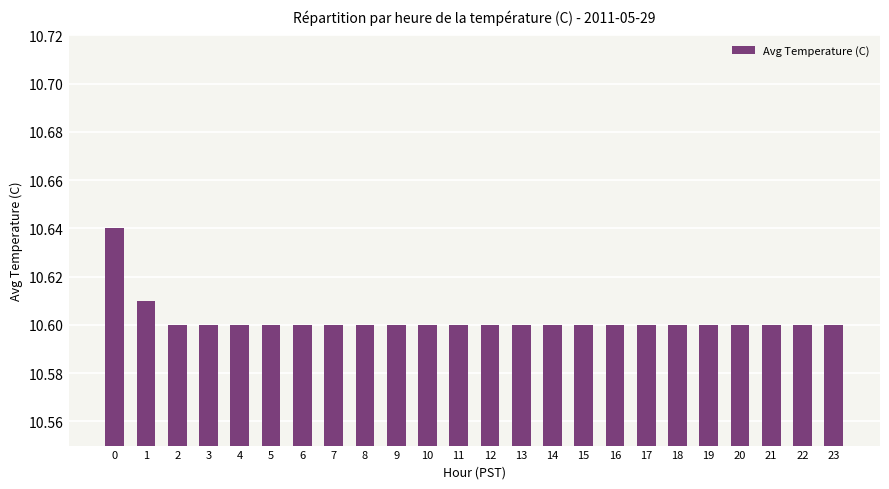

What is the ratio of the value at 3 to the value at 0?

1.0